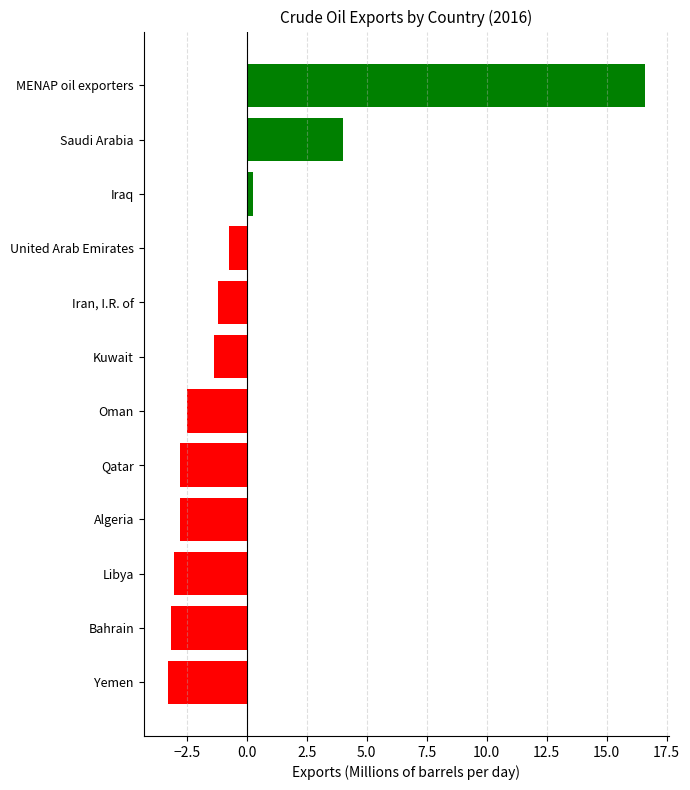

Reading top to bottom, extract all data points from this chart.

16.6	4.0	0.3	-0.8	-1.2	-1.3	-2.5	-2.8	-2.8	-3.0	-3.2	-3.3